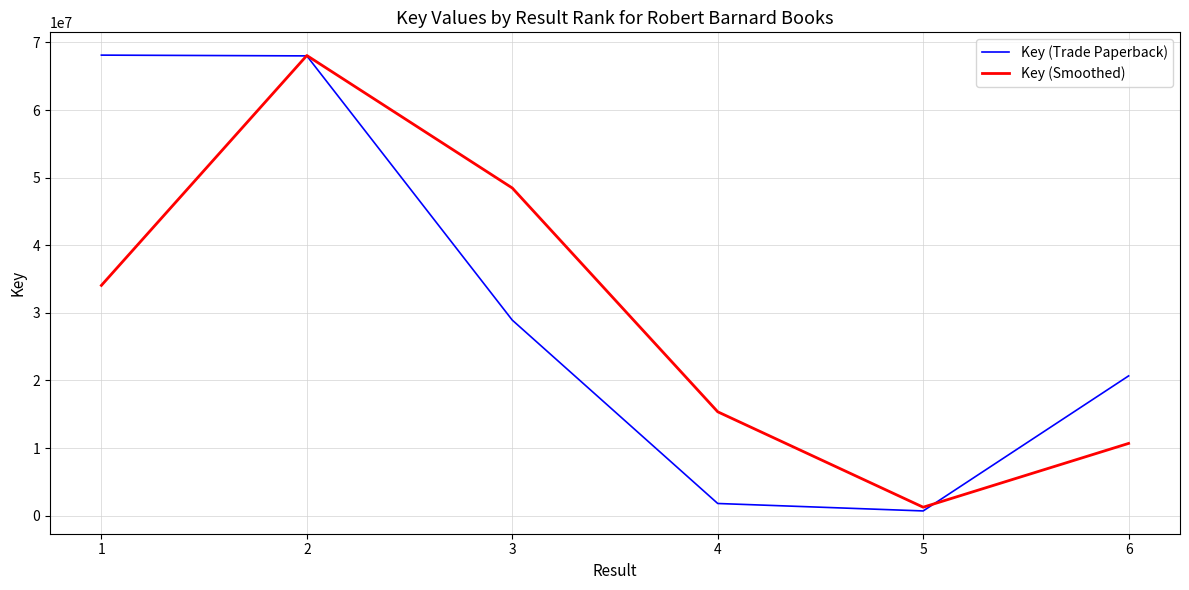

In Key (Smoothed), how many points are lower than both neighbors (excluding endpoints)?

1